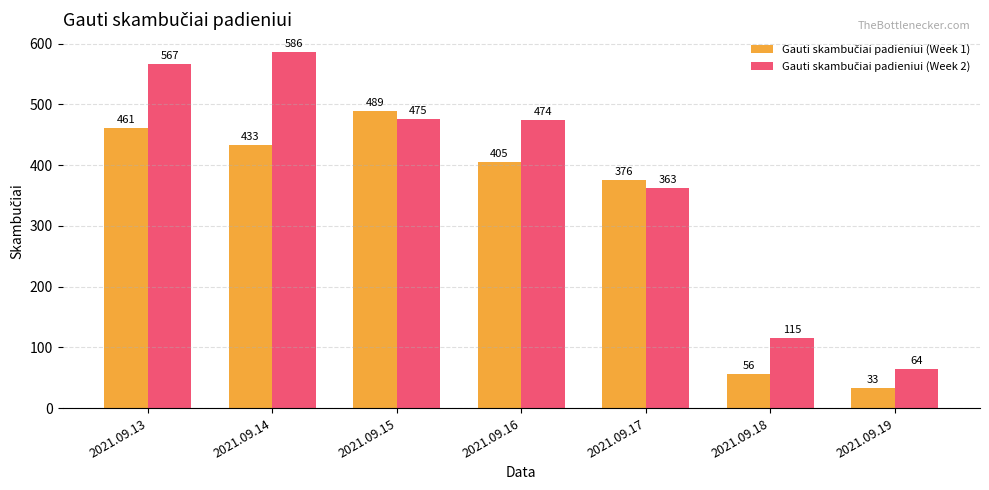

Which label corresponds to the largest value in the chart?

2021.09.14